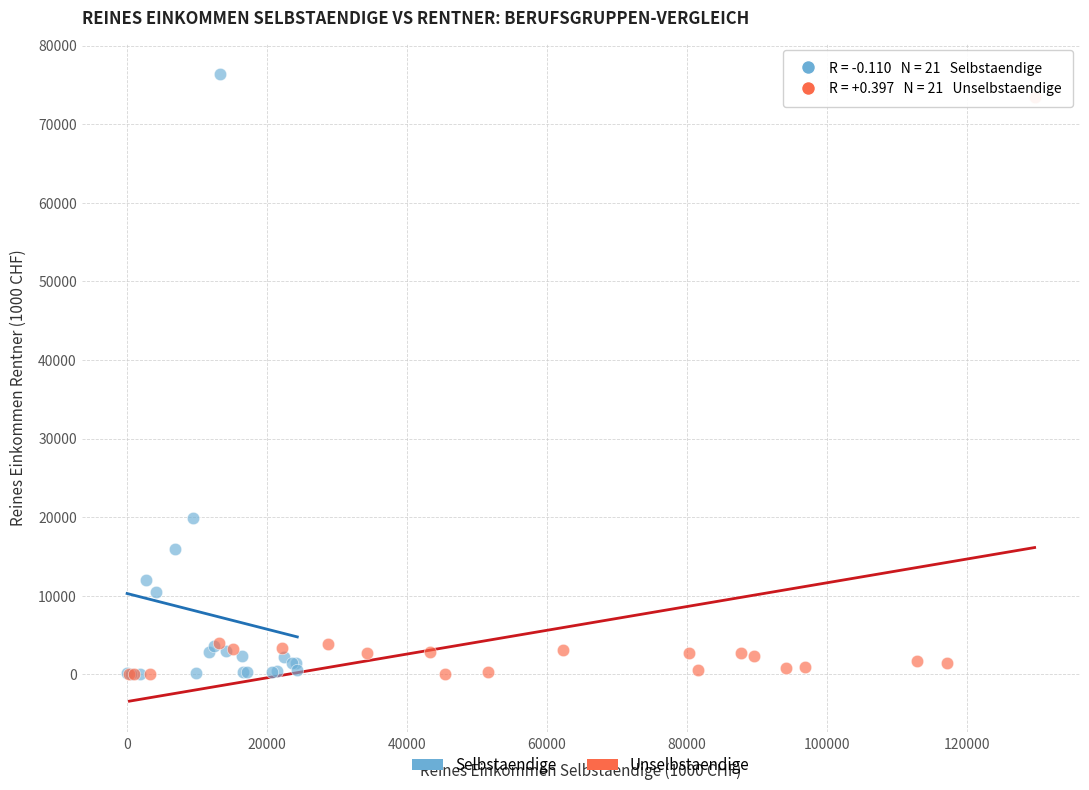

Which series has the widest spread of Y values?

Selbstaendige